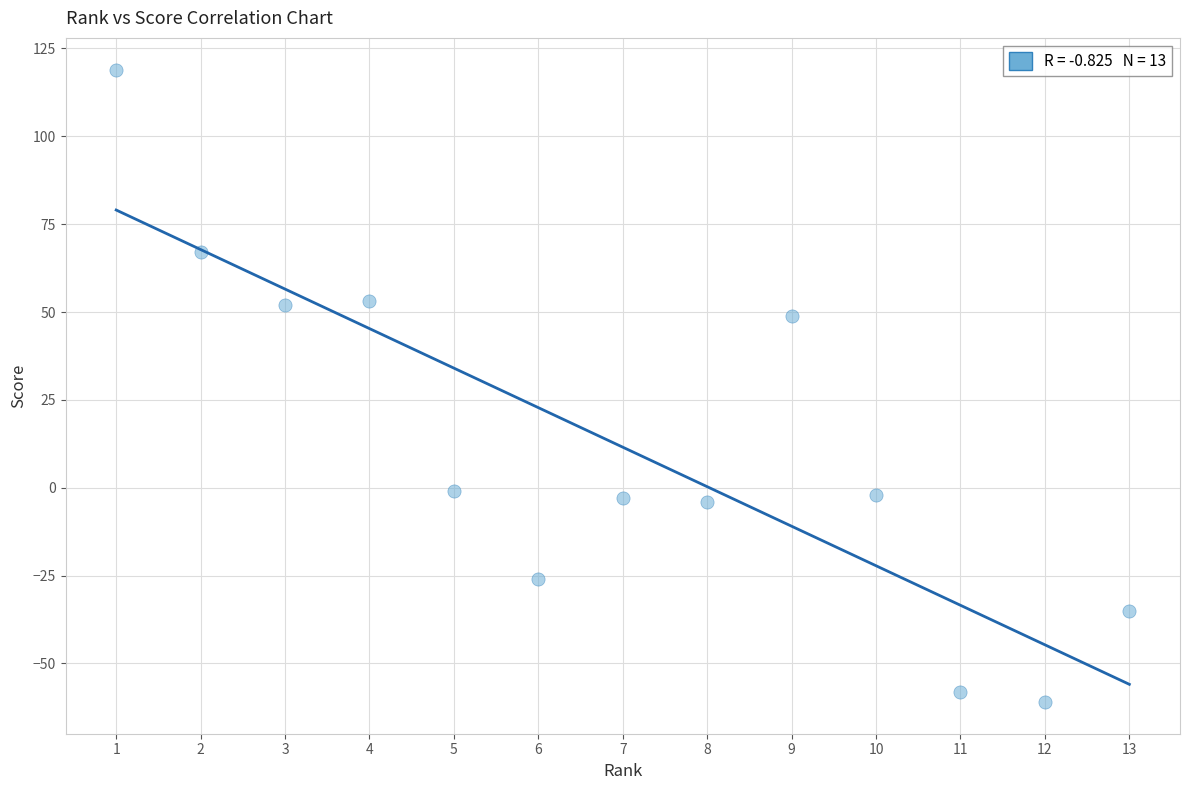

What is the range of X values (max minus min)?

12